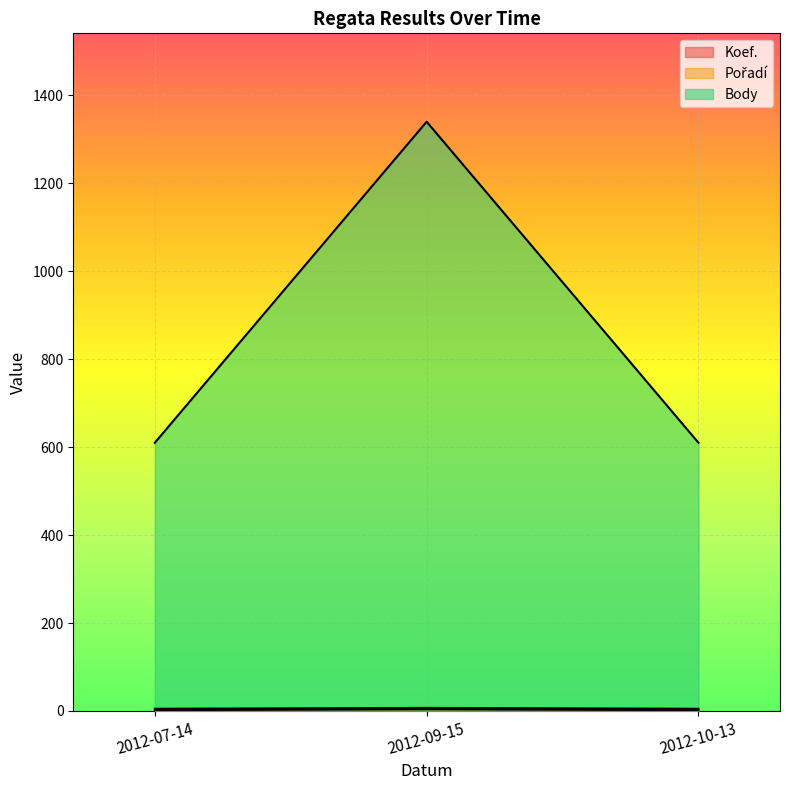

Count the Koef. values in the range 2 to 4.

3